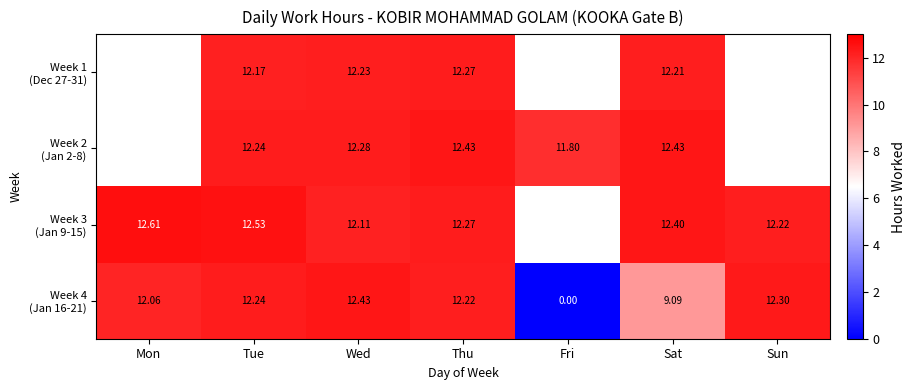

Which series has the largest range (max minus min)?

Week 4 (Jan 16-21)